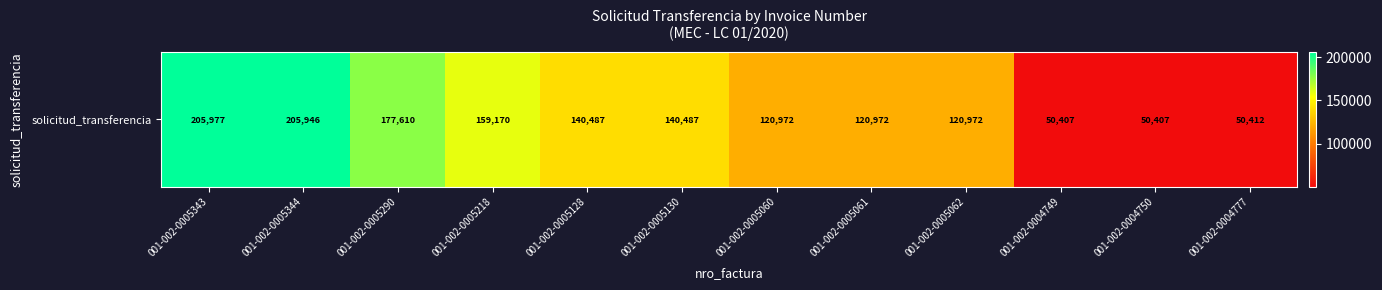

List the labels in order of value, largest first.

001-002-0005343, 001-002-0005344, 001-002-0005290, 001-002-0005218, 001-002-0005128, 001-002-0005130, 001-002-0005060, 001-002-0005061, 001-002-0005062, 001-002-0004777, 001-002-0004749, 001-002-0004750